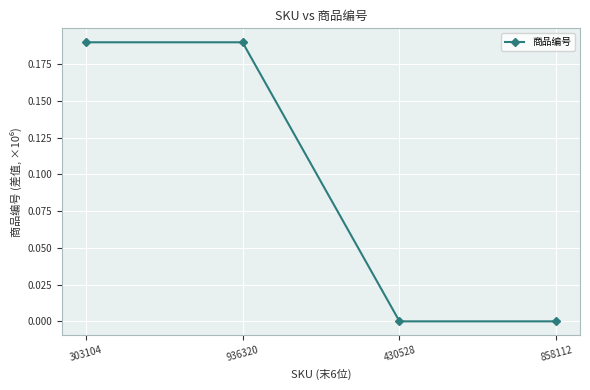

The value at 858112 is 0.1. True or false?

False